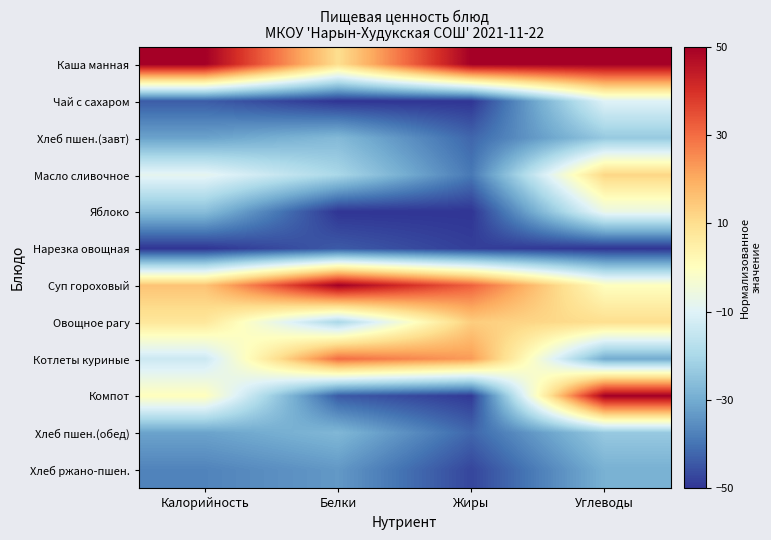

Which has a higher value, Белки or Жиры?

Жиры